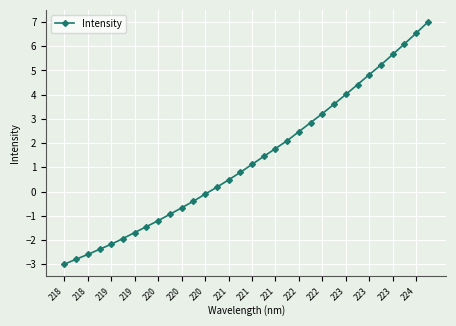

How many values are below zero?

13